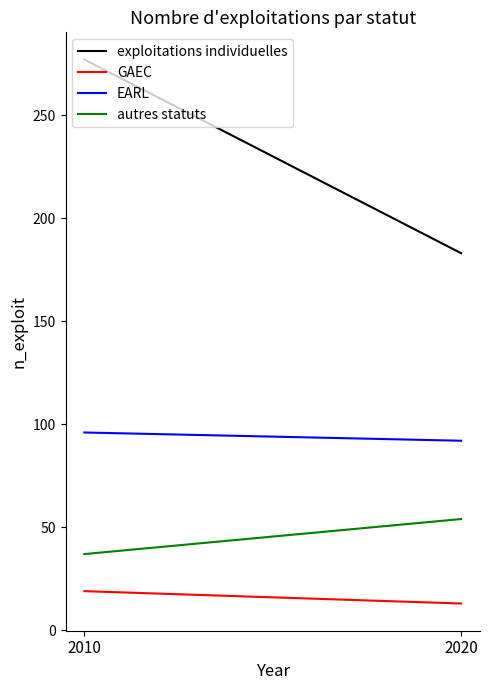

Where is EARL nearest to the value 94?

2010